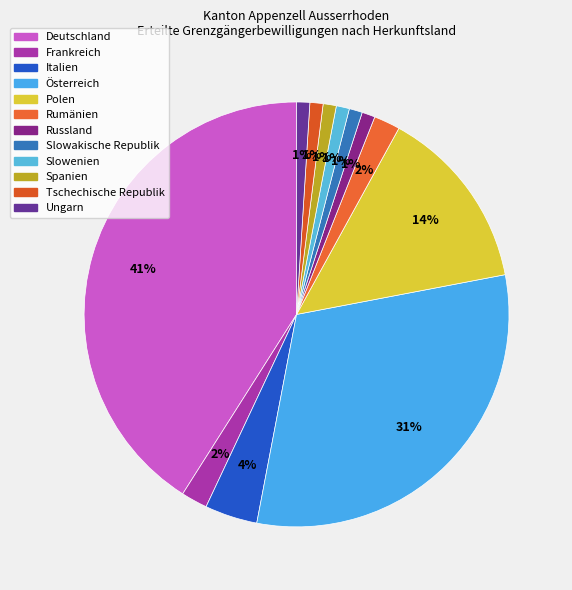

True or false: Deutschland accounts for 27% of the total.

False